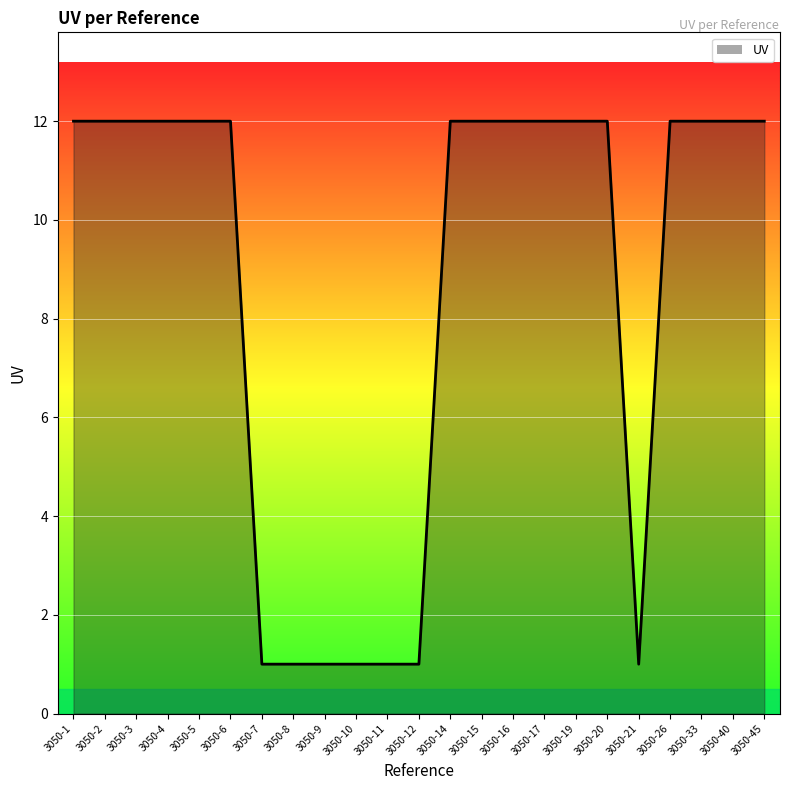

Is it true that the value at 3050-26 is 8?

False